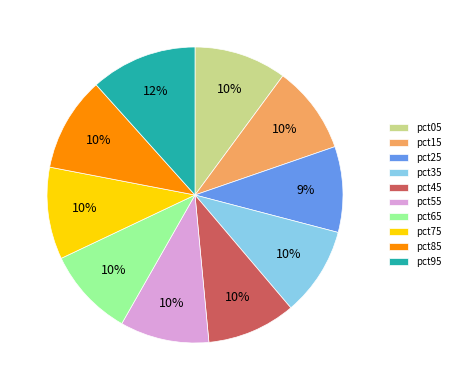

Do pct05 and pct65 together represent more than half of the pie?

No